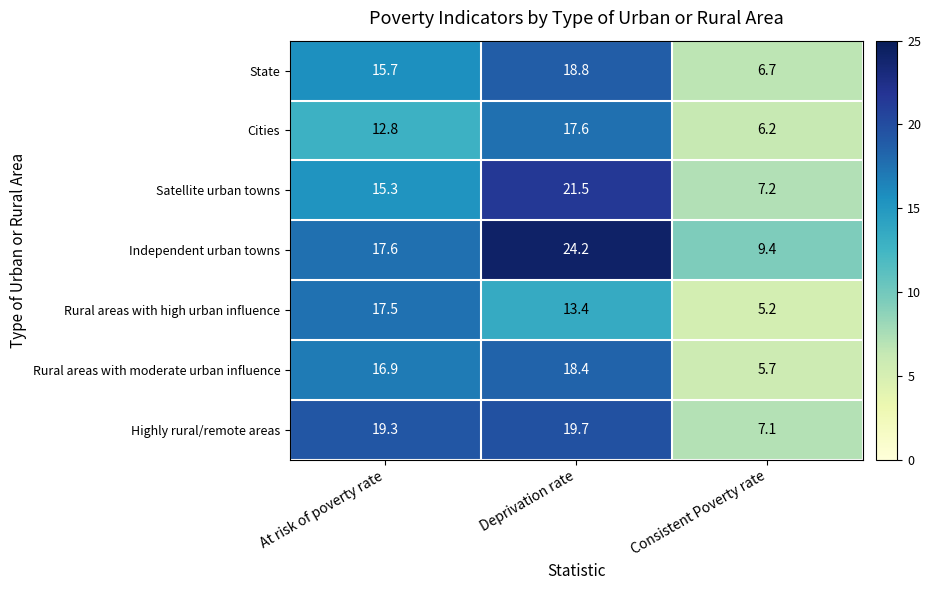

Reading left to right, what are all the values shown in this chart?

State: 15.7	18.8	6.7
Cities: 12.8	17.6	6.2
Satellite urban towns: 15.3	21.5	7.2
Independent urban towns: 17.6	24.2	9.4
Rural areas with high urban influence: 17.5	13.4	5.2
Rural areas with moderate urban influence: 16.9	18.4	5.7
Highly rural/remote areas: 19.3	19.7	7.1